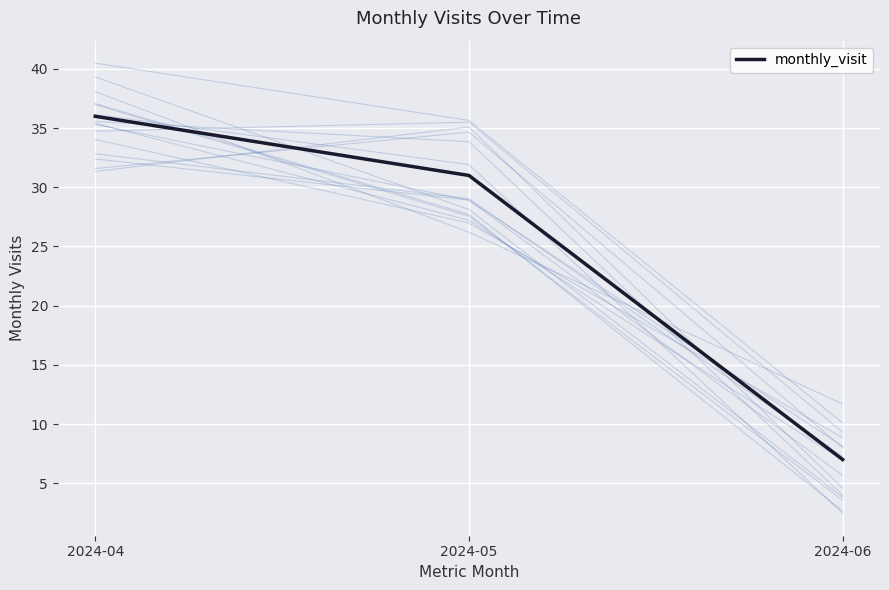

Reading left to right, what are all the values shown in this chart?

2024-04=36	2024-05=31	2024-06=7